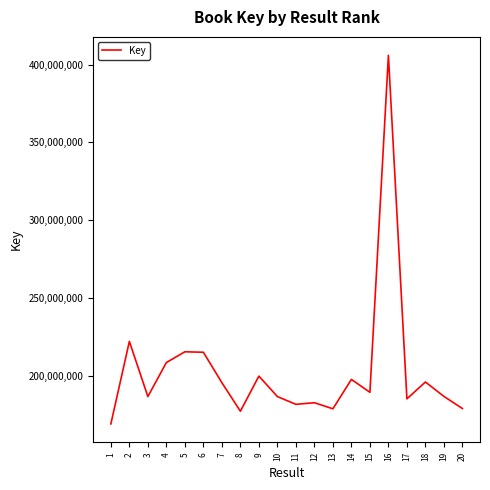

What is the sum of the values at 7 and 4?

404220341